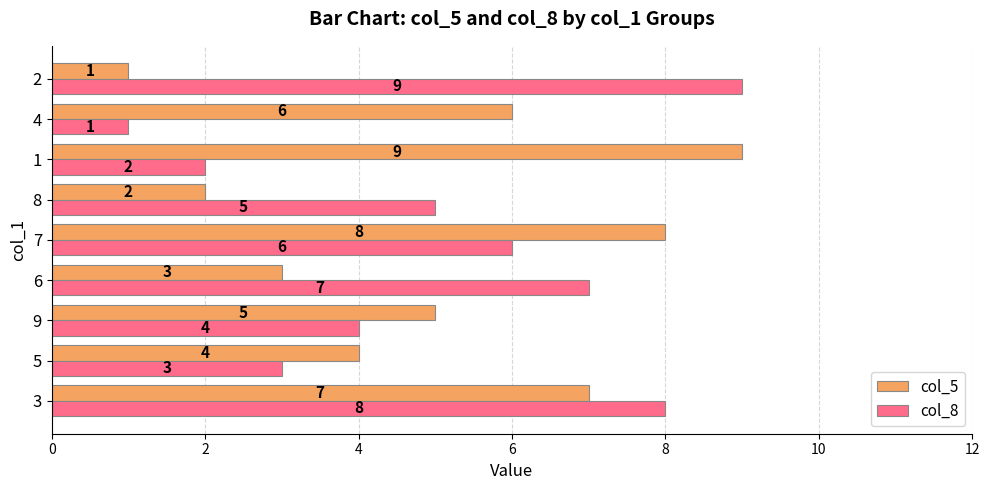

What is the sum of all col_5 values?

45